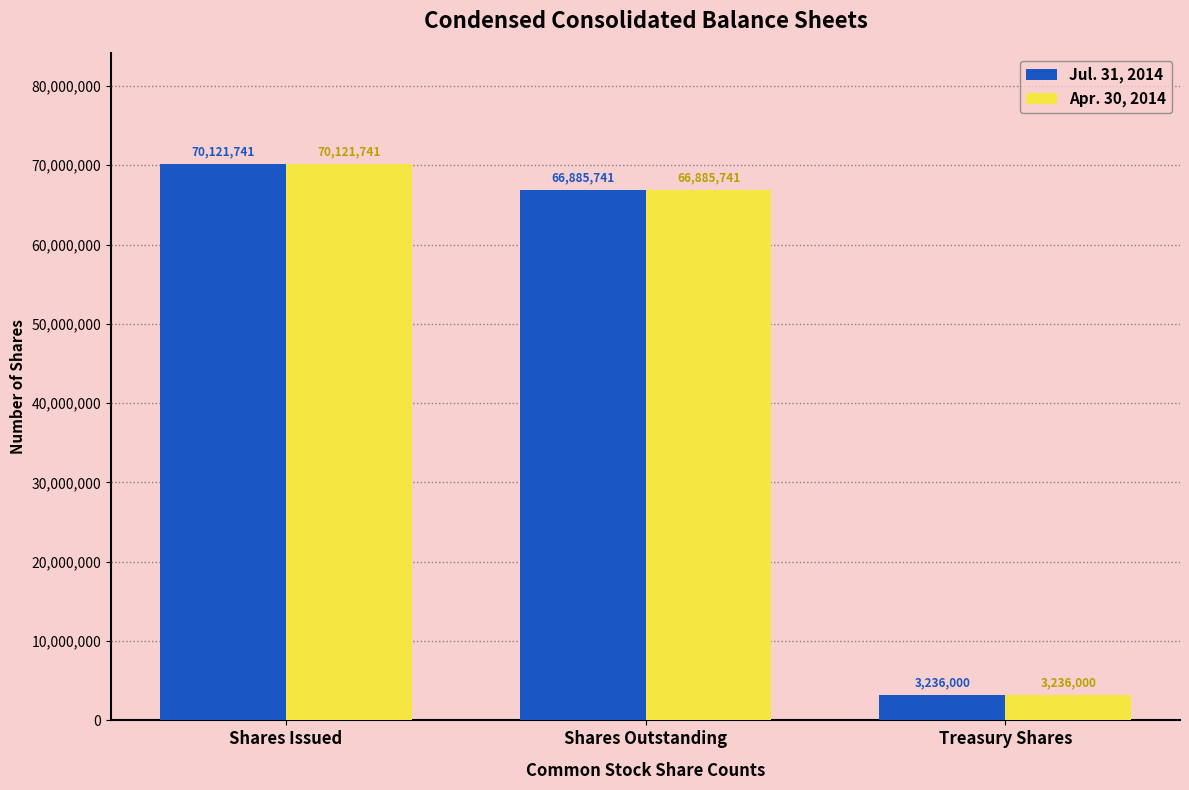

How many data points does each series have?

3